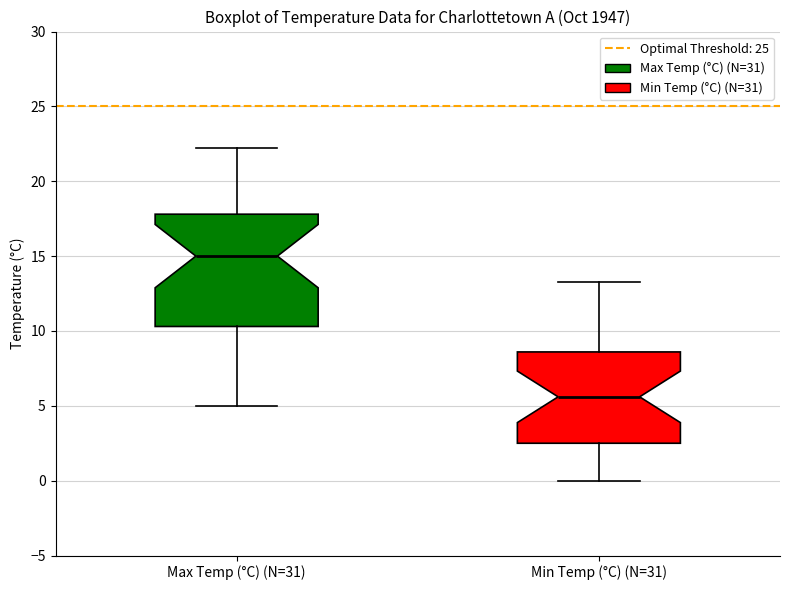

Reading left to right, transcribe this box plot: for each box, give where its median line is, the range the box spans, and where its two whiskers end, as read against the y-axis. The values are not printed on the chart, so give them approximately, as read against the axis.

Max Temp (°C) (N=31): median 15.0, box 10.5 to 18.0, whiskers 5.0 to 22.0
Min Temp (°C) (N=31): median 5.5, box 2.5 to 8.5, whiskers 0.0 to 13.5